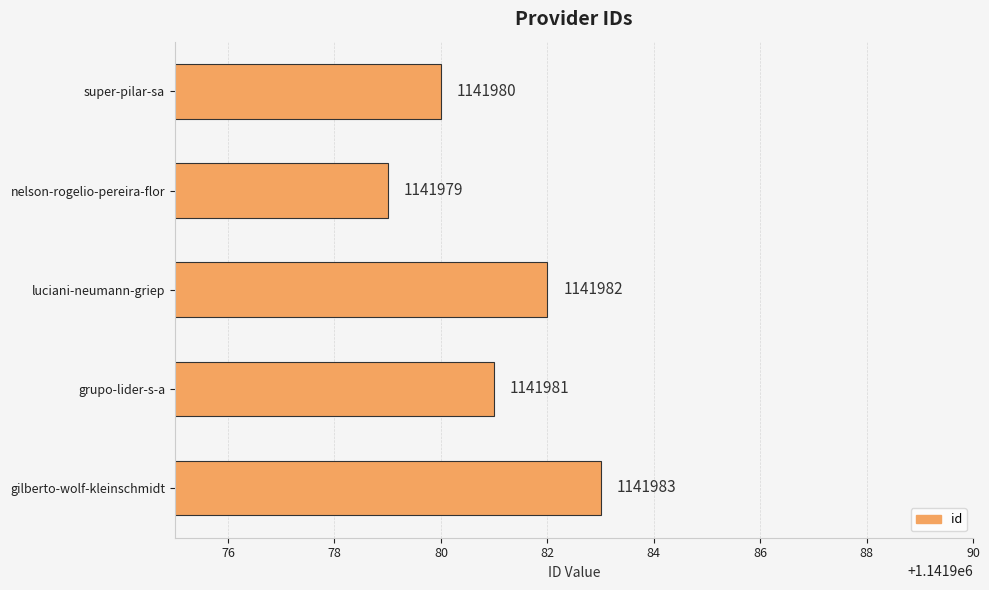

The chart shows a value of 474709 at gilberto-wolf-kleinschmidt. True or false?

False